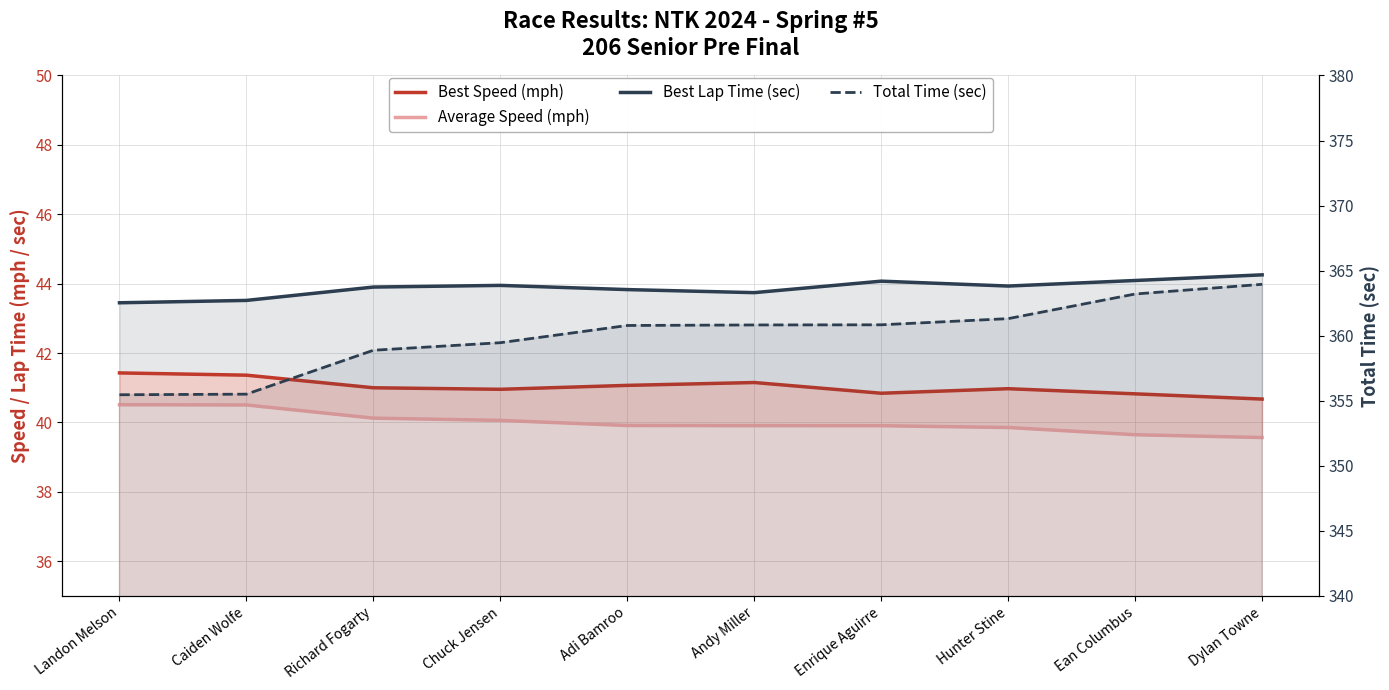

The value of Best Lap Time (sec) at Dylan Towne is 28.0. True or false?

False